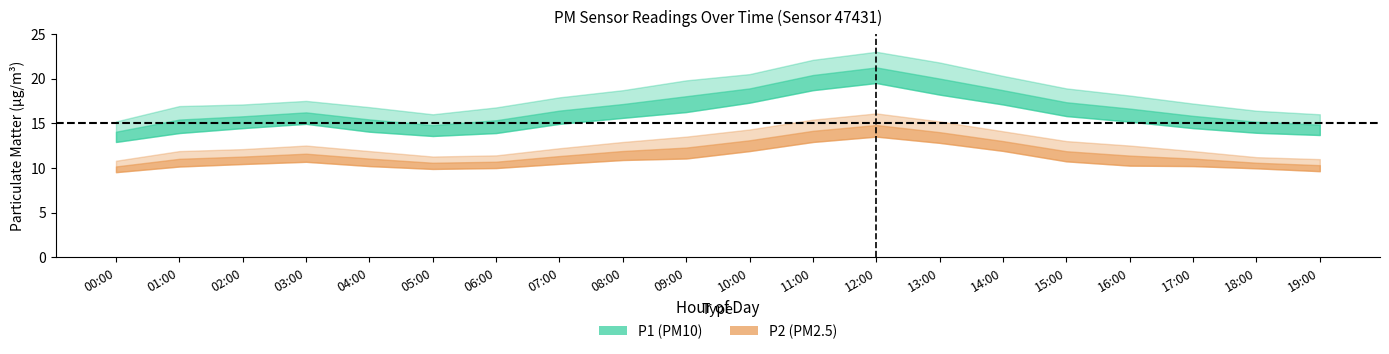

Is this an area chart (filled region under the line)?

No